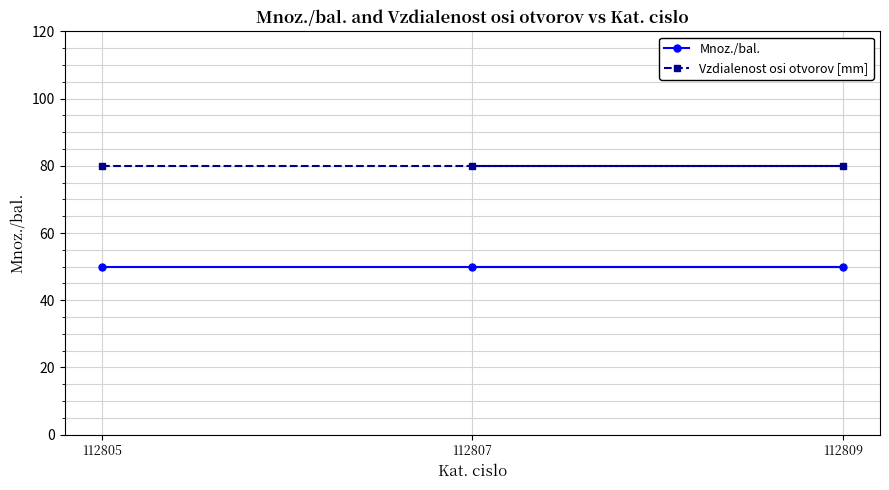

At which category is the sum across all series the highest?

112807